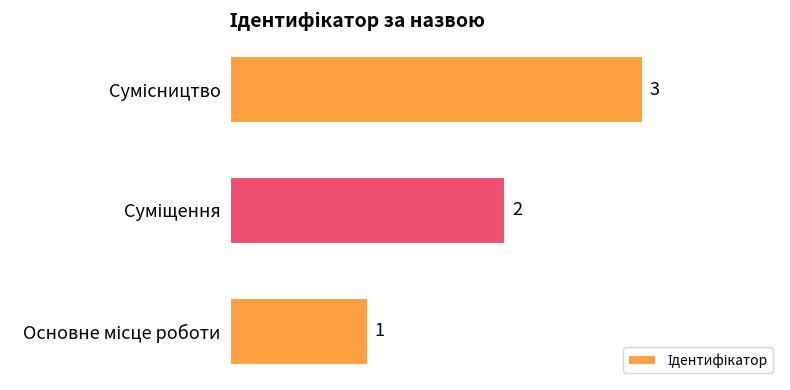

What is the sum of all values?

6